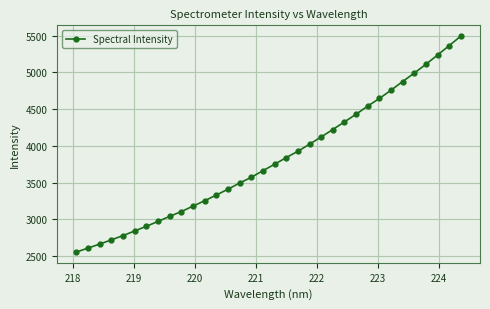

How many values exceed 3748?

17